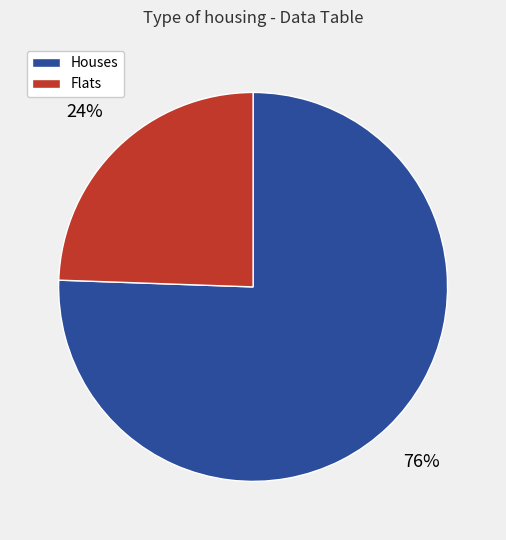

To the nearest percent, what is the average slice percentage?

50%